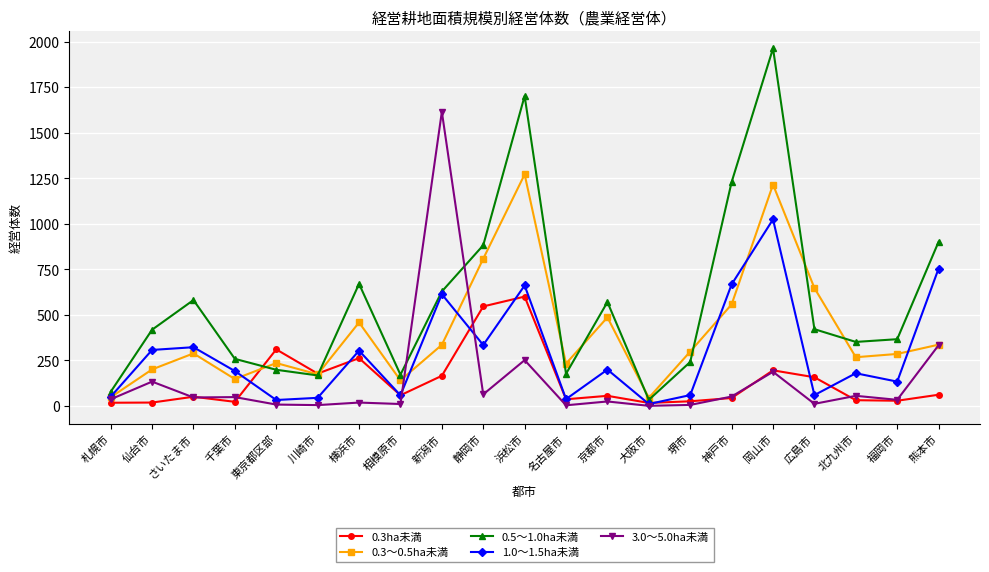

How many values in the 0.3ha未満 series are below 55?

10